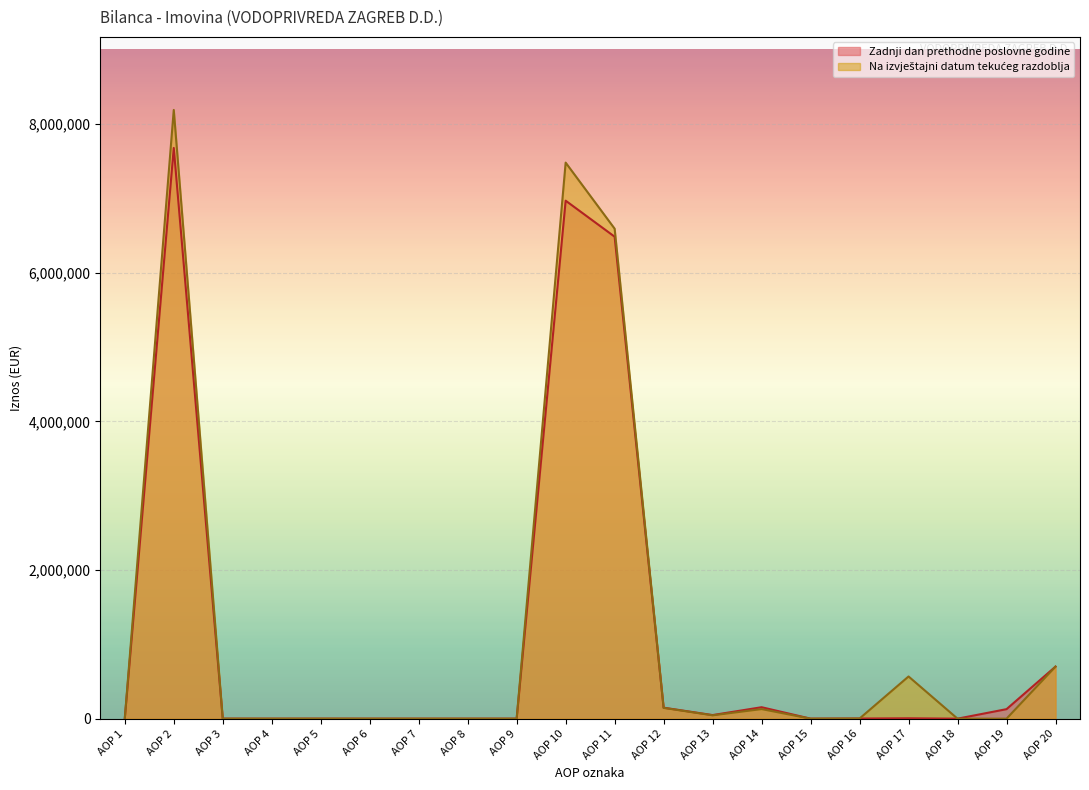

What is the difference between the highest and lowest values at AOP 17?

562571